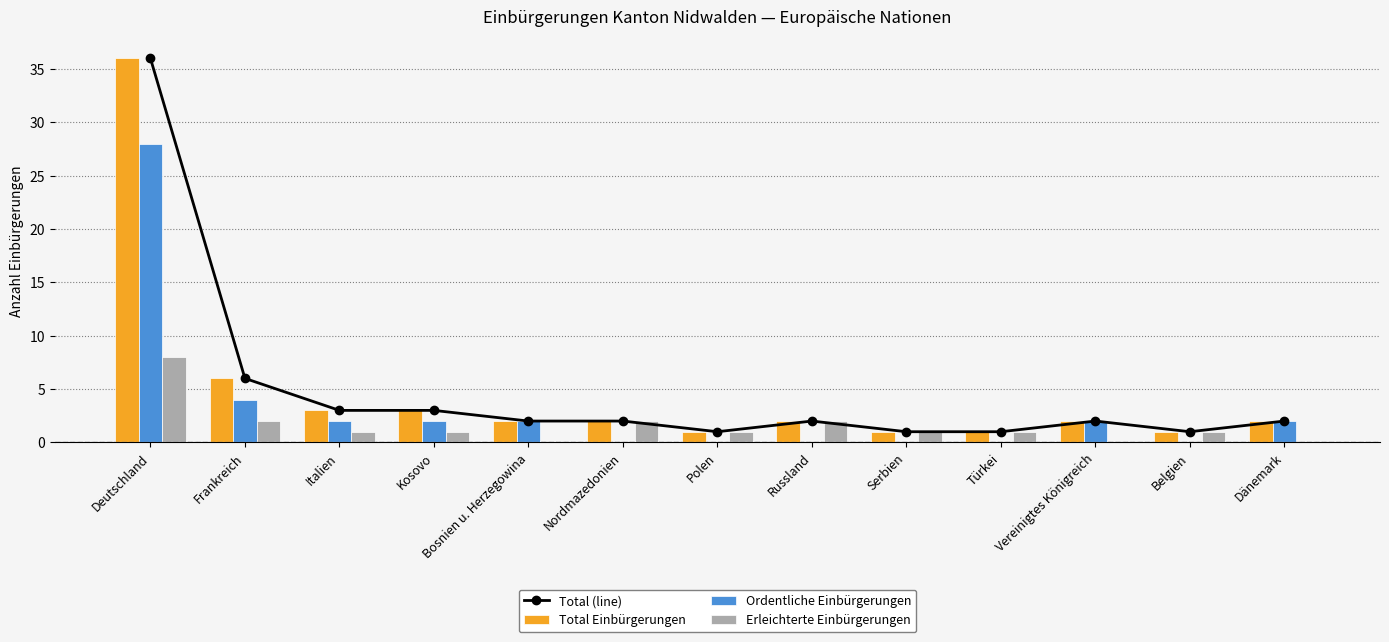

What are all the series names shown in the legend?

Total (line), Total Einbürgerungen, Ordentliche Einbürgerungen, Erleichterte Einbürgerungen